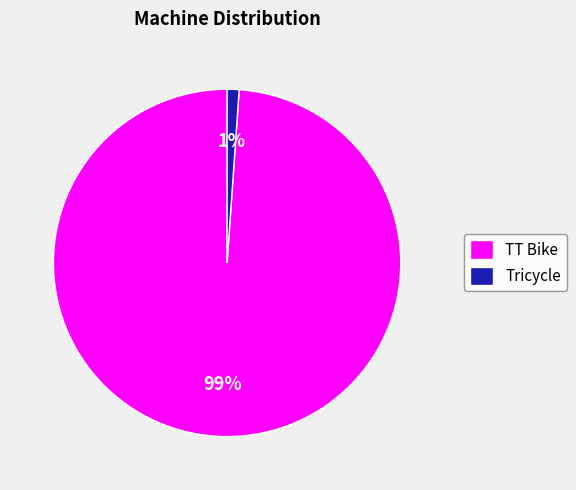

Rank the categories by value from lowest to highest.

Tricycle, TT Bike